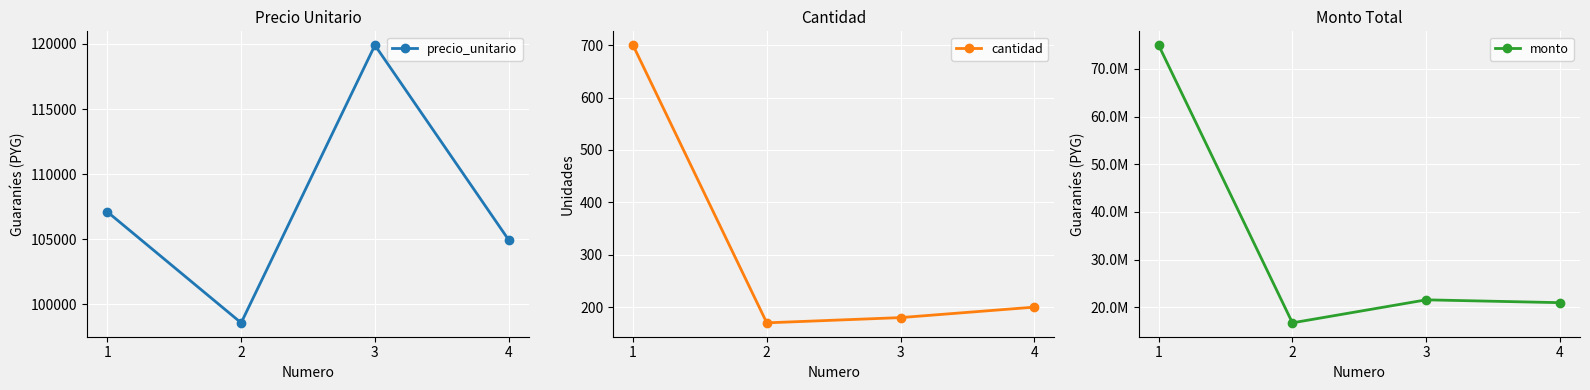

Which category has the lowest value across all series?

2